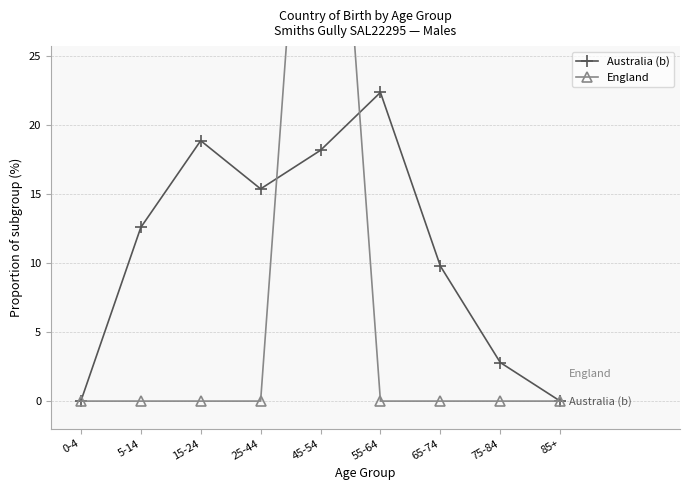

The Australia (b) series shows 33.6 at 55-64. True or false?

False